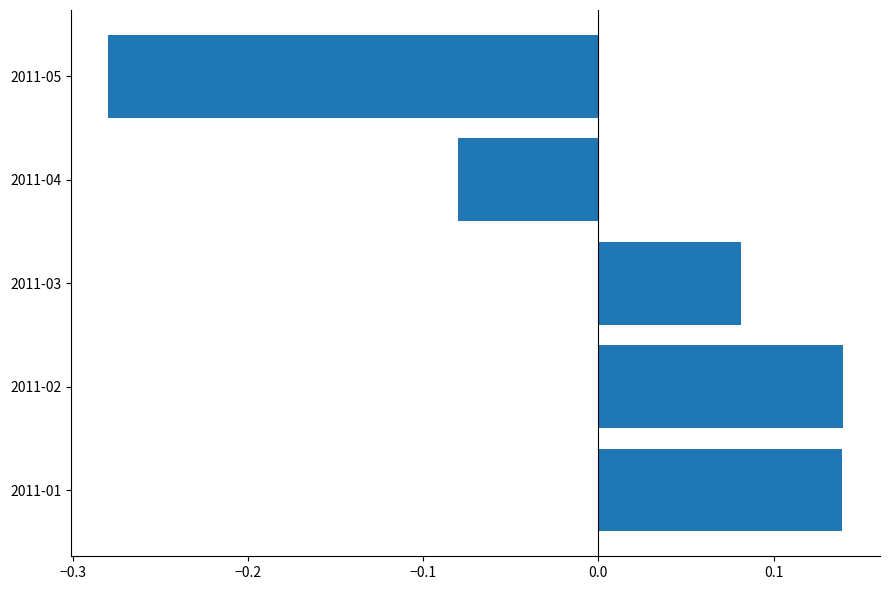

How many values are above zero?

3